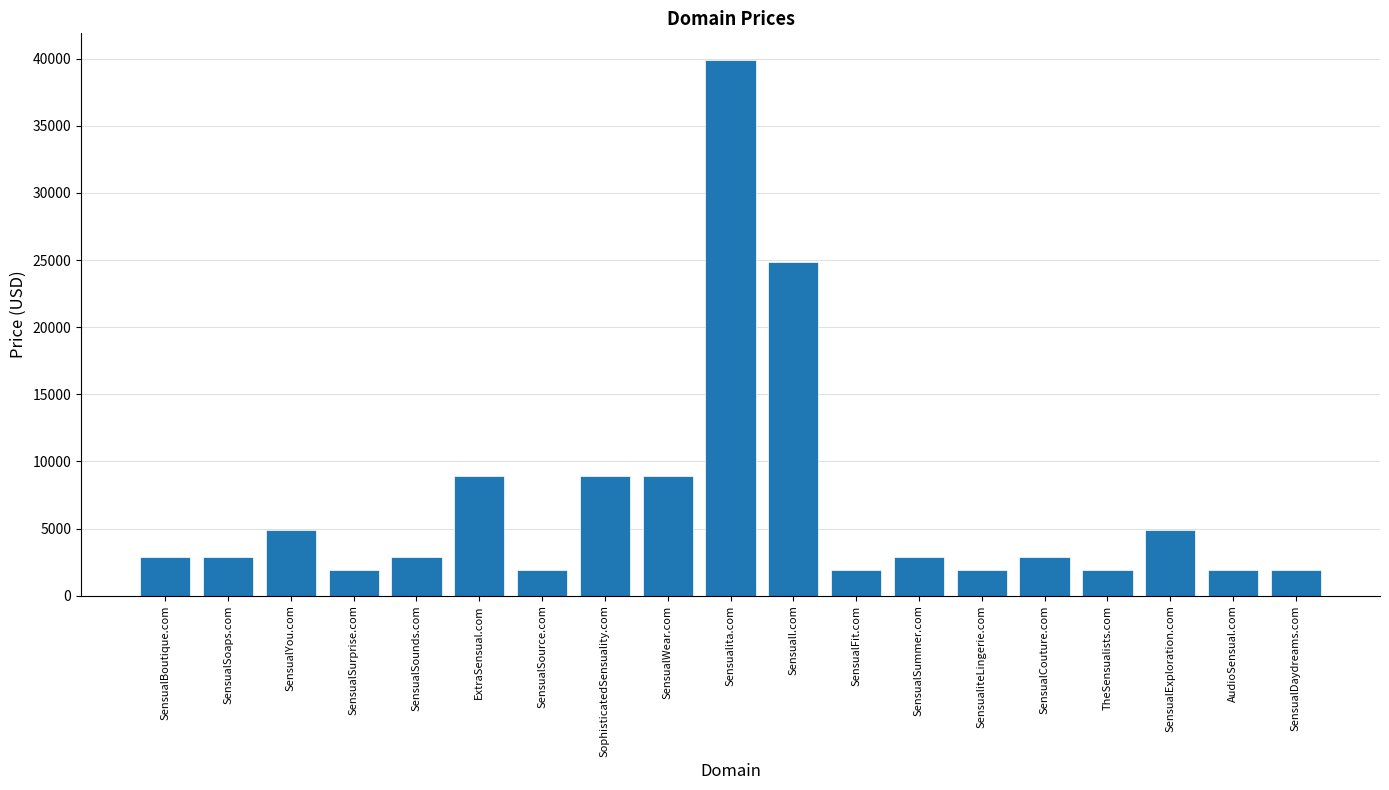

What is the change in value from SensualBoutique.com to SensualWear.com?

+6000